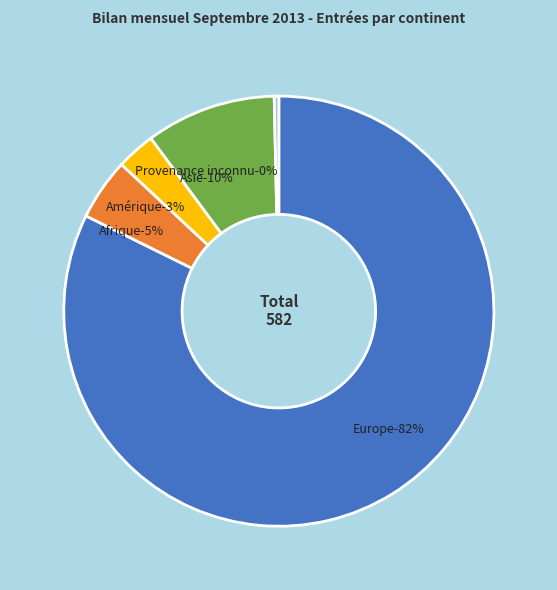

Is there any slice that represents more than half of the pie?

Yes